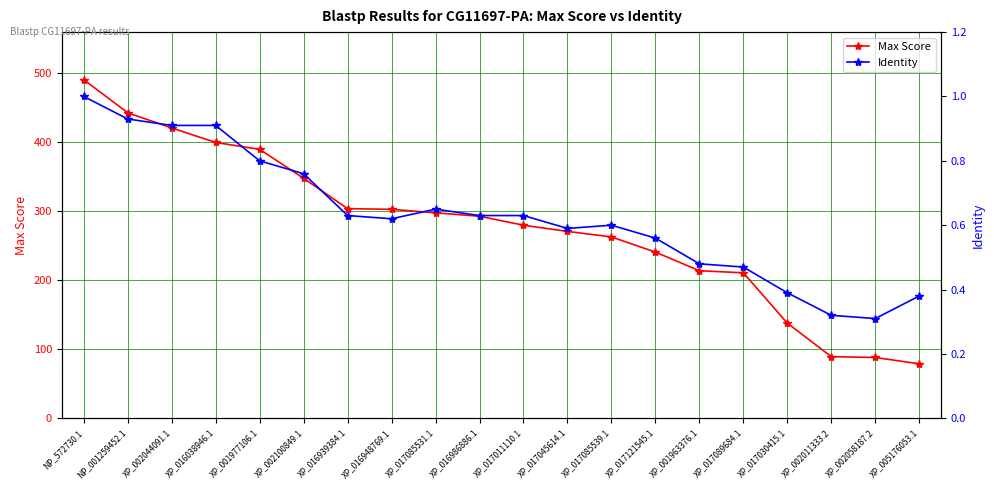

Rank the series by their average value, from lowest to highest.

Identity, Max Score